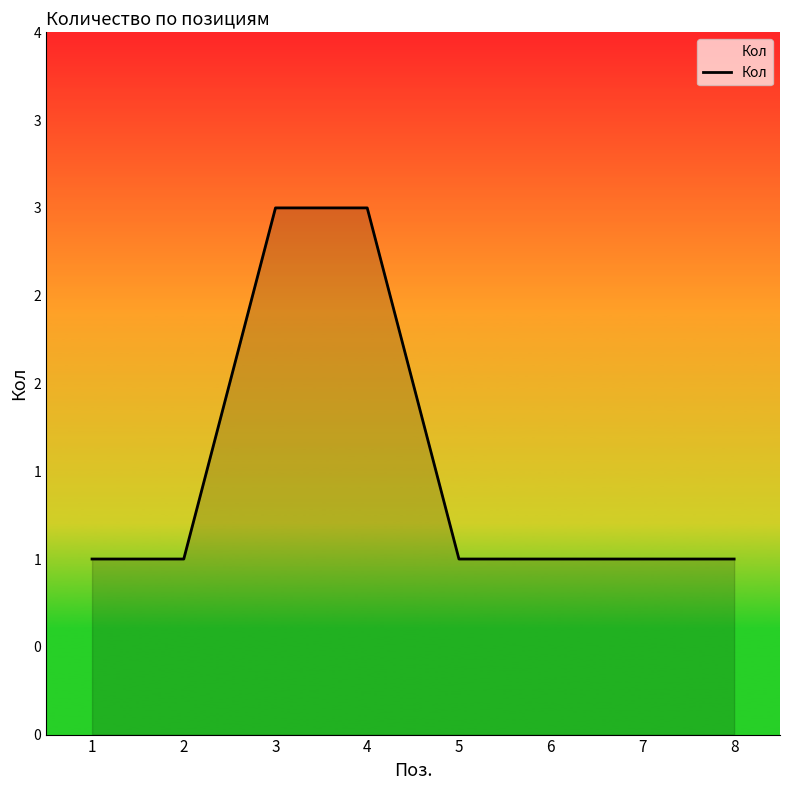

Is it true that the value at 8 is 1?

True